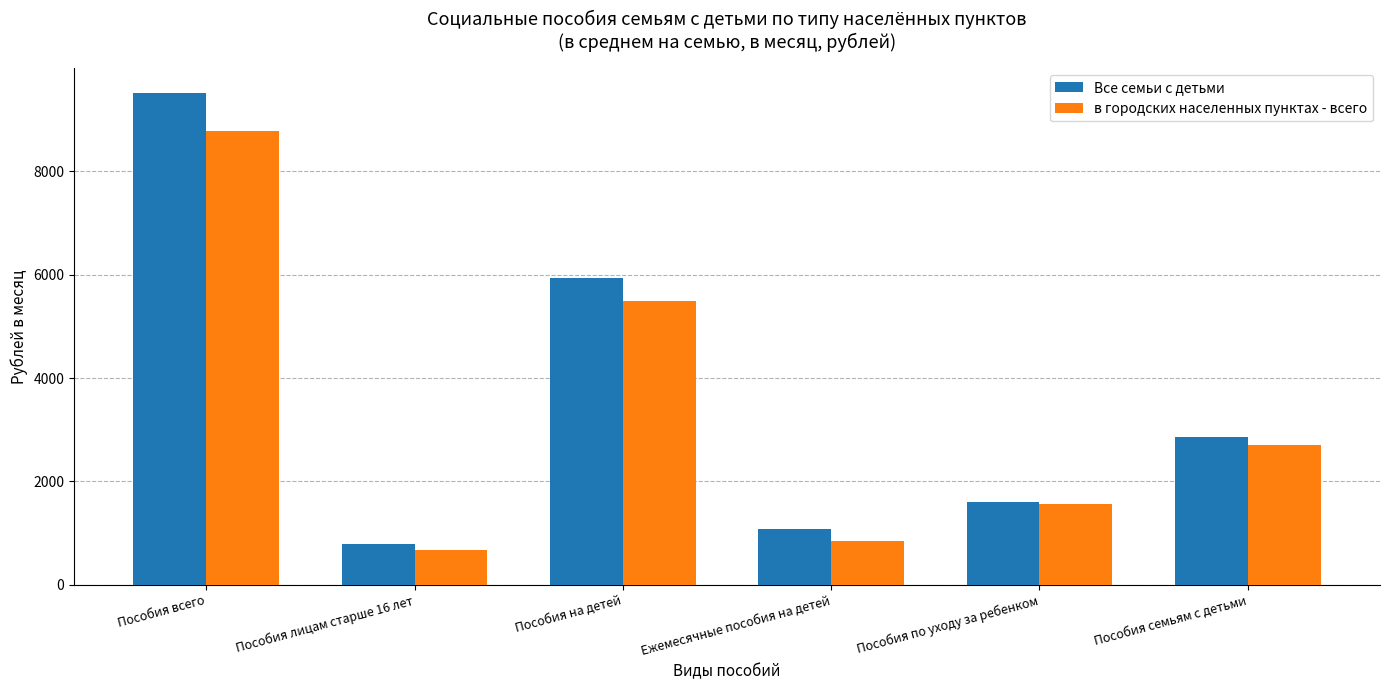

What is the total value across all series at Ежемесячные пособия на детей?

1921.9